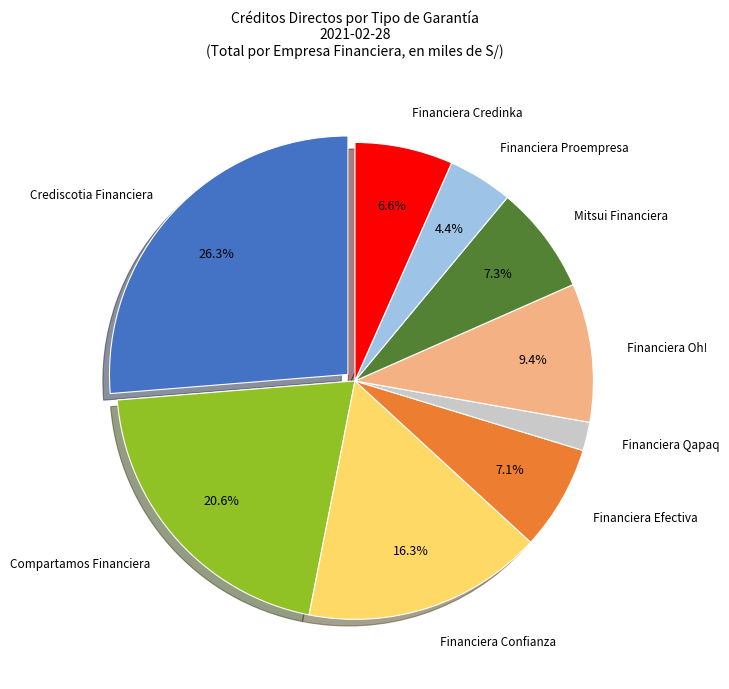

To the nearest percent, what is the difference between the largest and smallest slice percentages?

24%